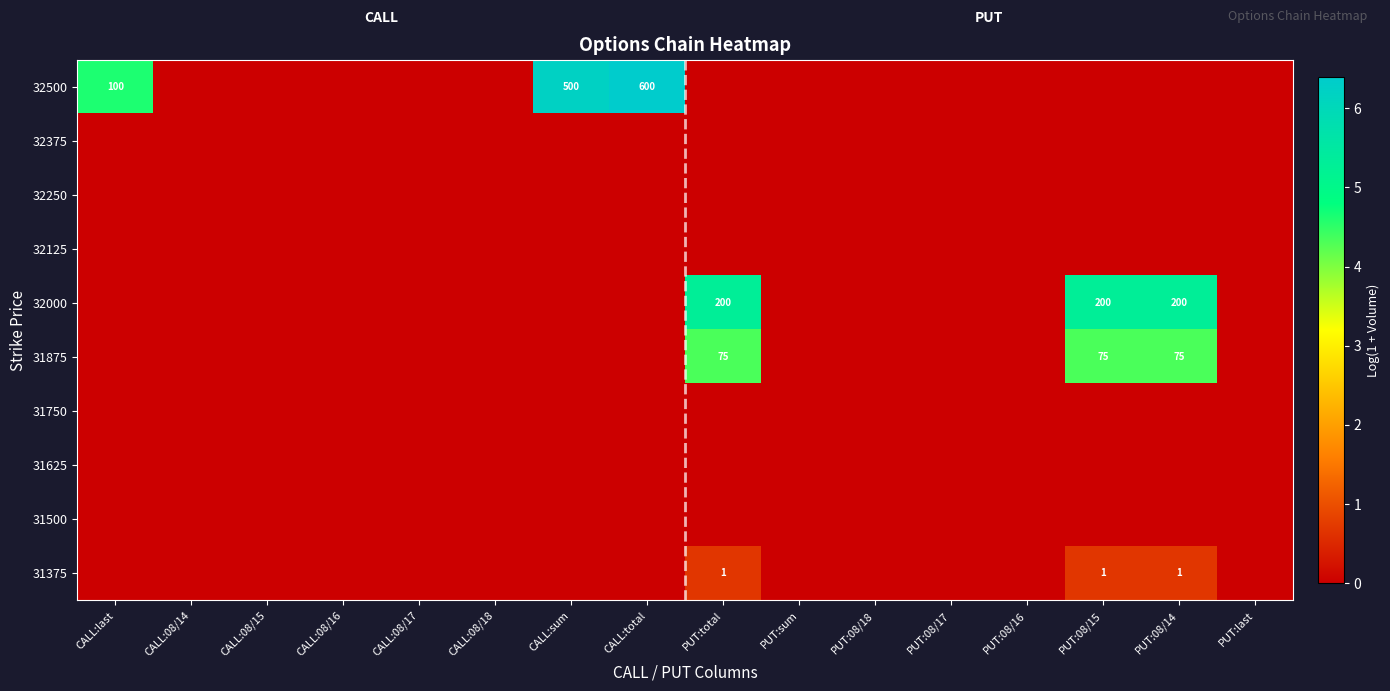

What is the difference between the maximum and minimum values in the 32500 series?

6.4